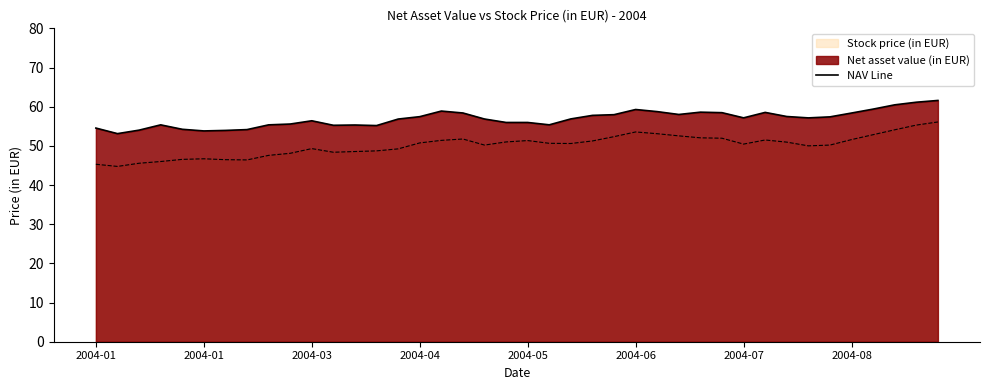

What is the change in value from 17 to 23?

-0.6